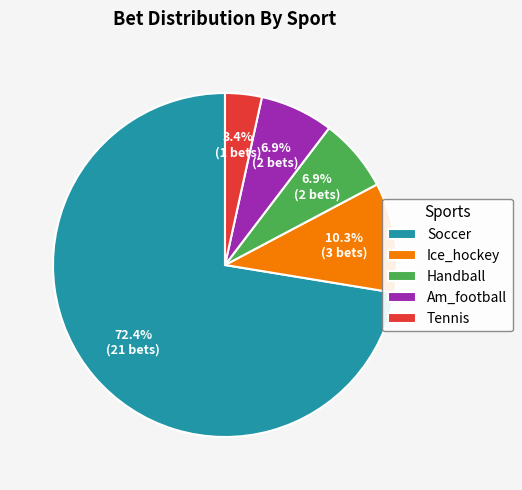

Between Tennis and Handball, which is larger?

Handball